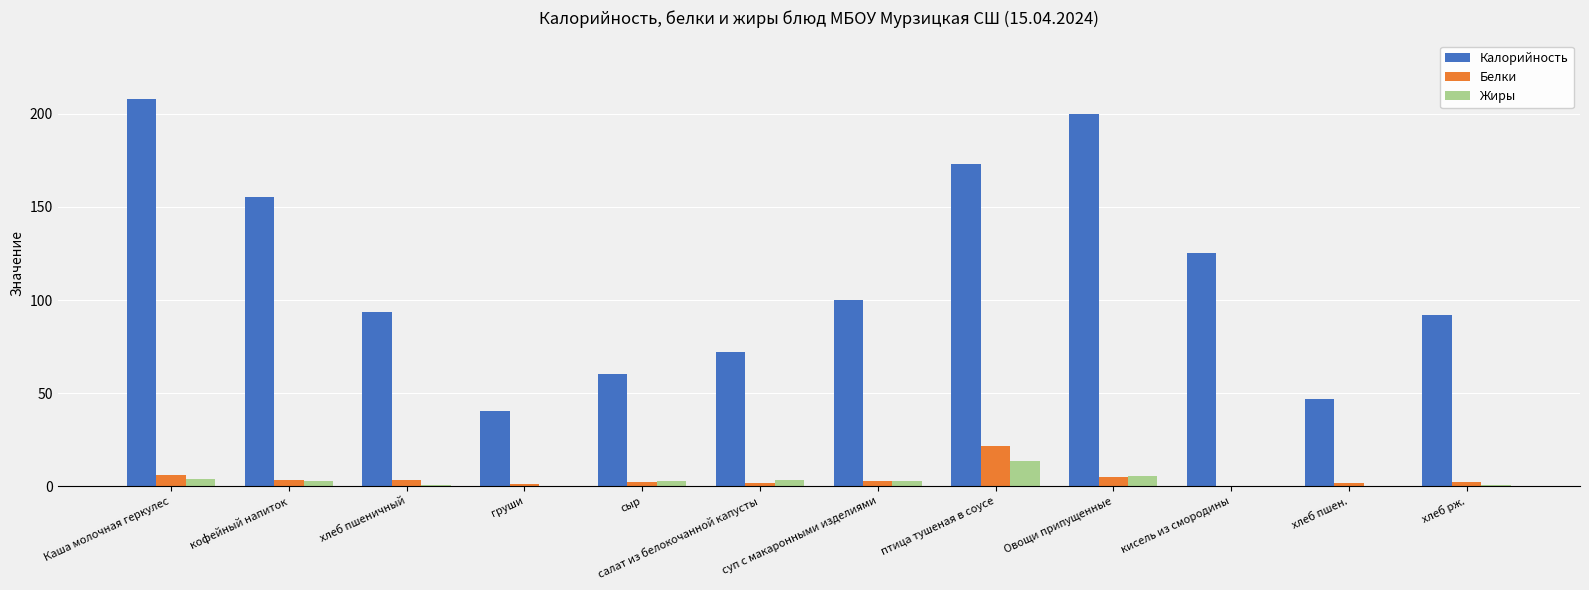

What is the sum of all Калорийность values?

1366.7